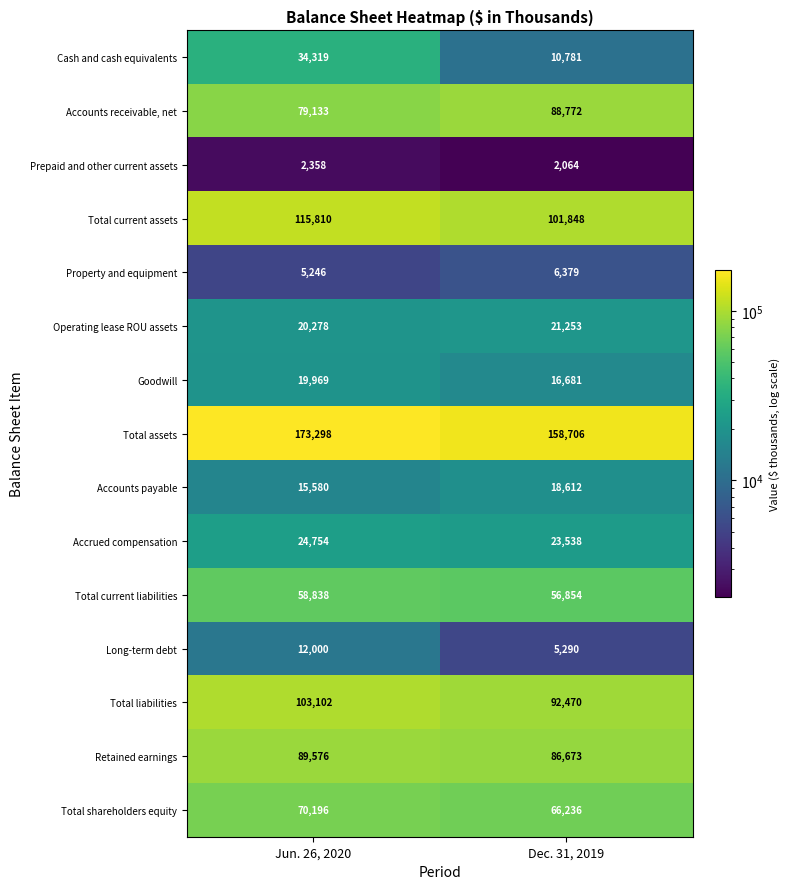

Where is Retained earnings nearest to the value 88124?

Dec. 31, 2019